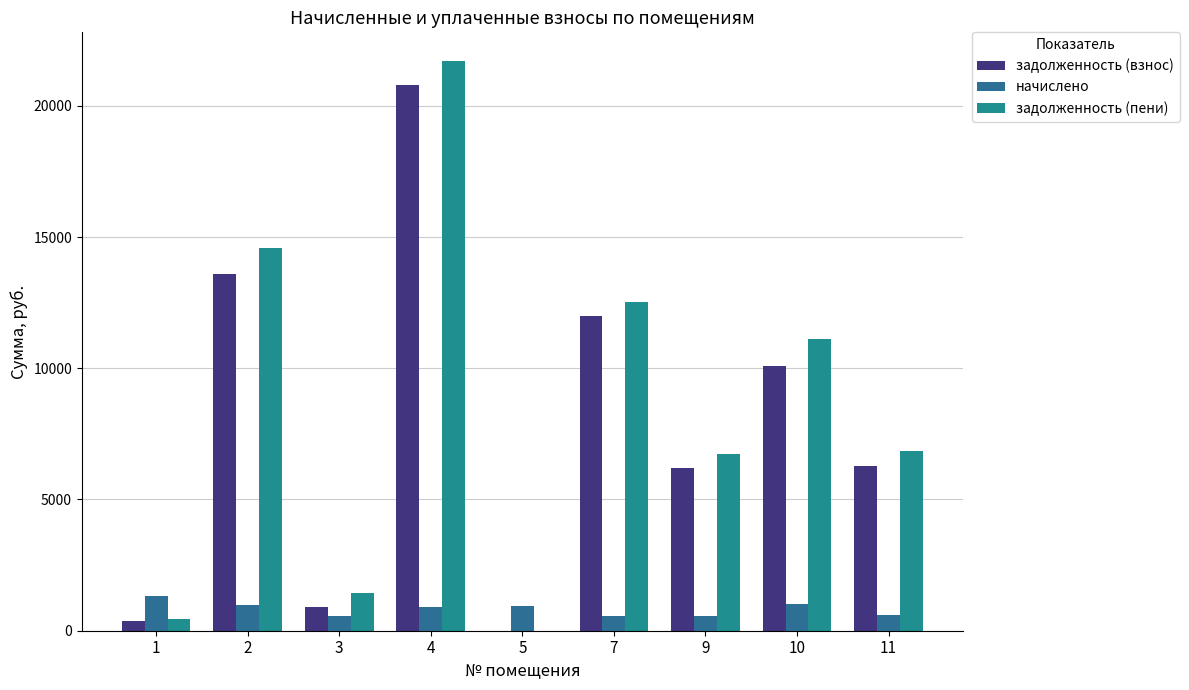

What is the value of the задолженность (пени) bar at the 7th from the left?

6730.7